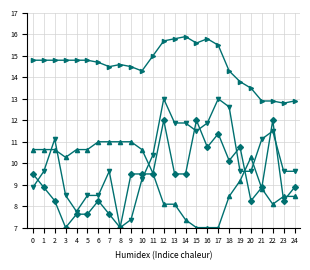

What is the spread (max minus min) of values at 5?

7.2